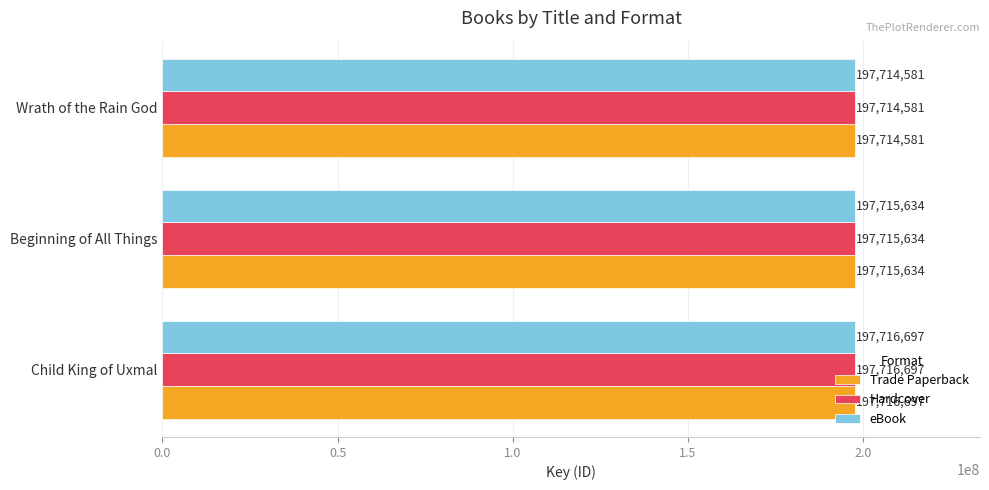

At how many categories does at least one series exceed 197715145?

2